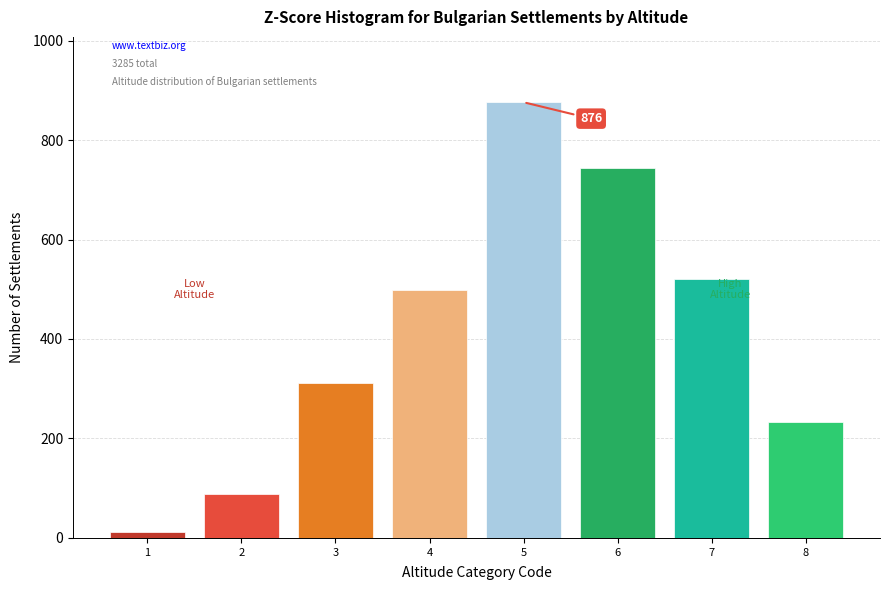

Reading left to right, what are all the values shown in this chart?

12	89	312	498	876	743	521	234